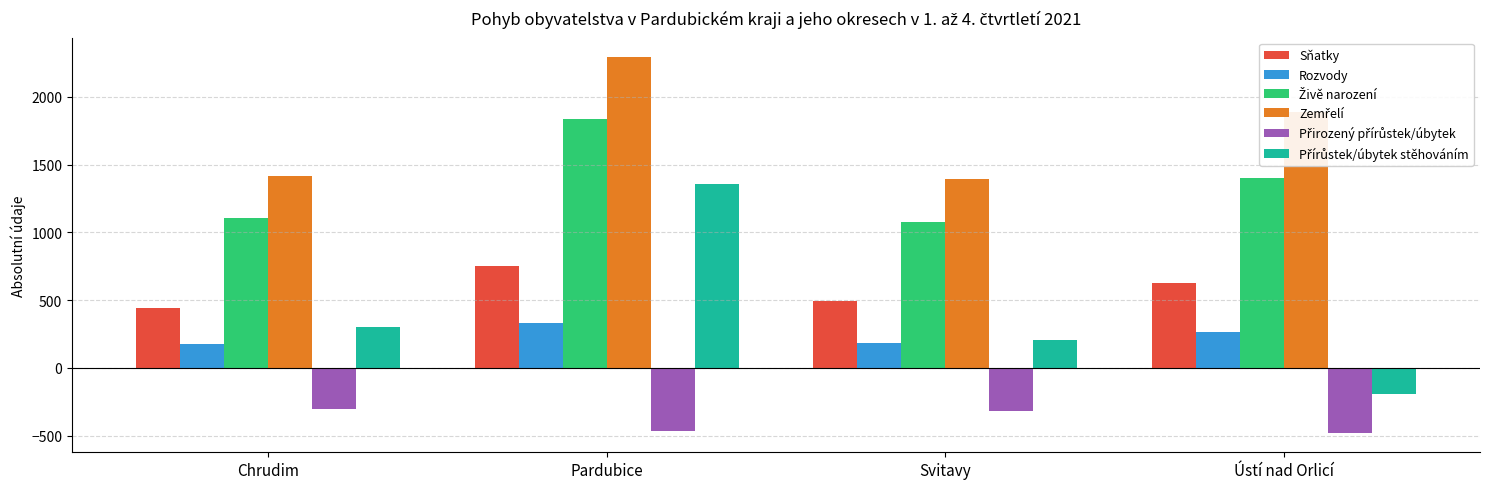

What is the label of the 1st bar from the left?

Chrudim